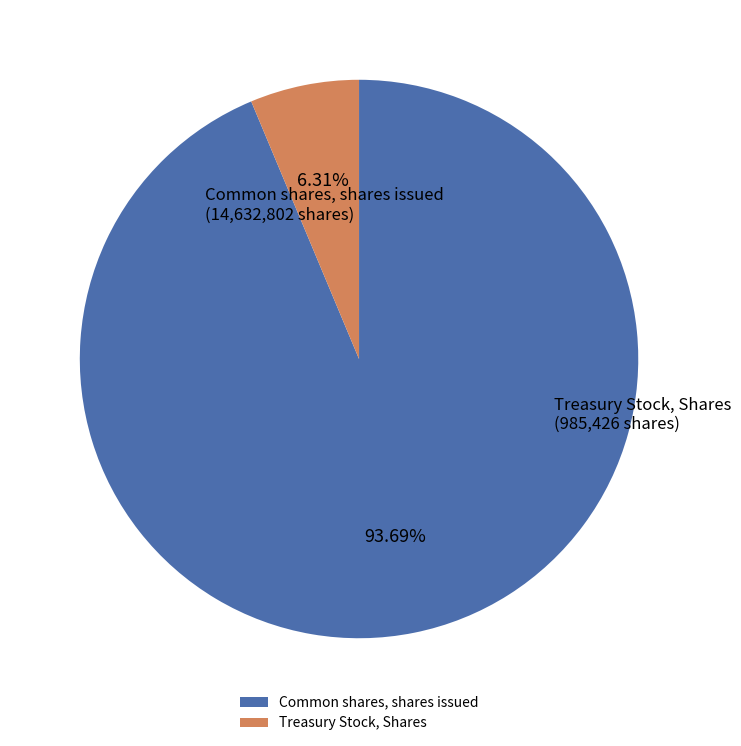

To the nearest percent, what is the difference between the largest and smallest slice percentages?

87%